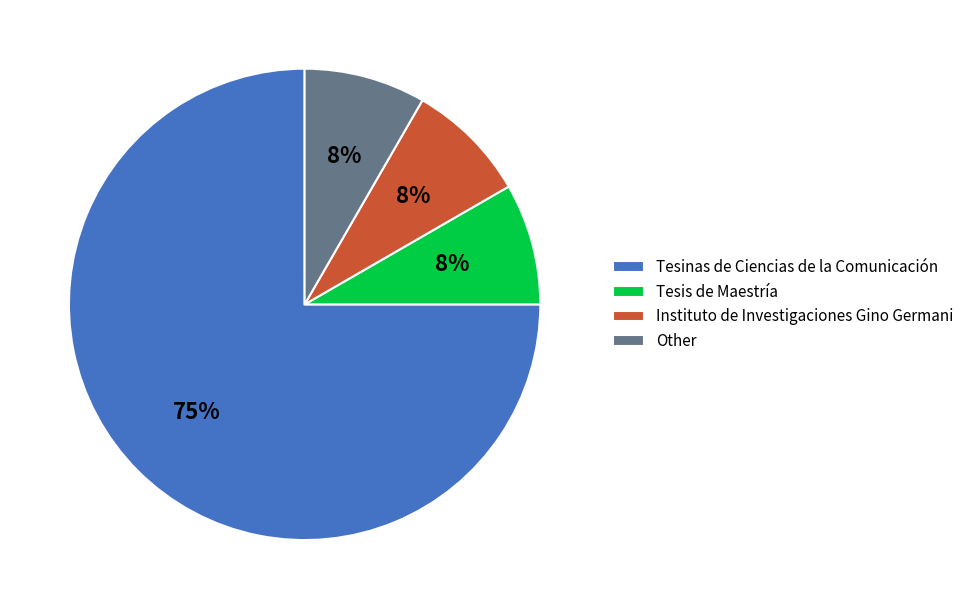

Count the number of slices in the pie.

4